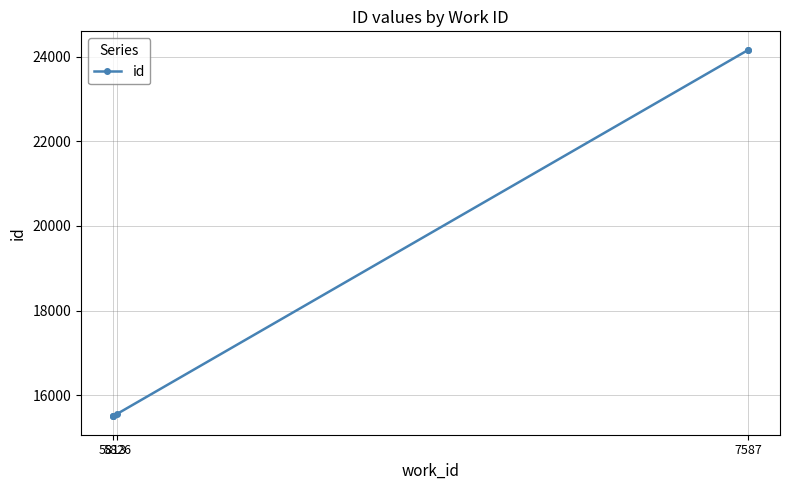

How many distinct data groups are displayed?

1